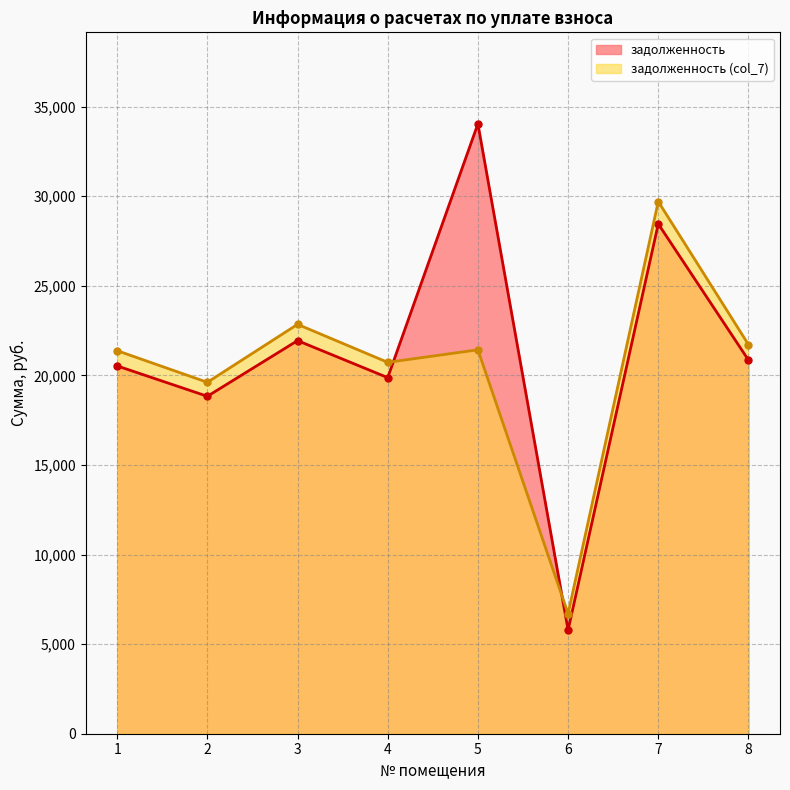

Which series has the largest total across all categories?

задолженность